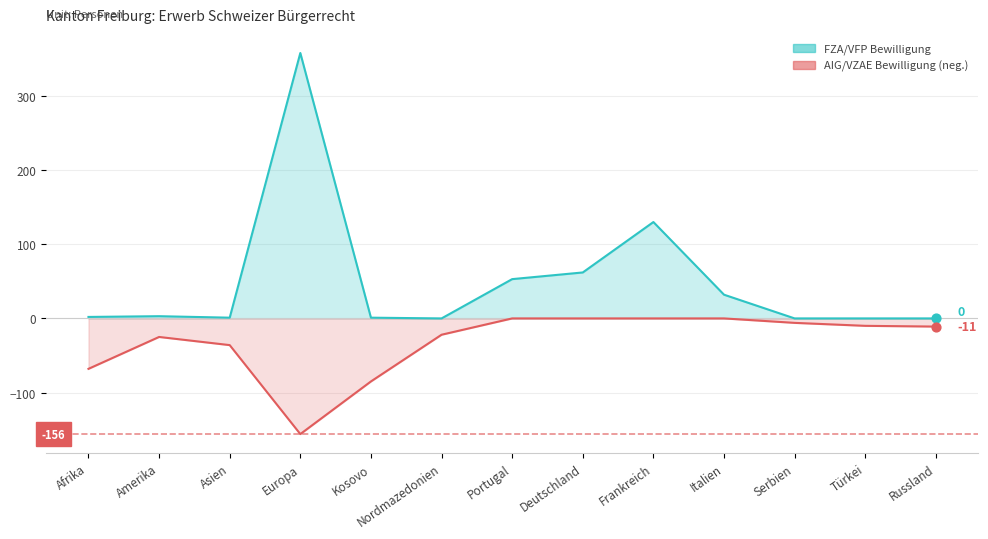

What is the change in value from Afrika to Deutschland?

+60